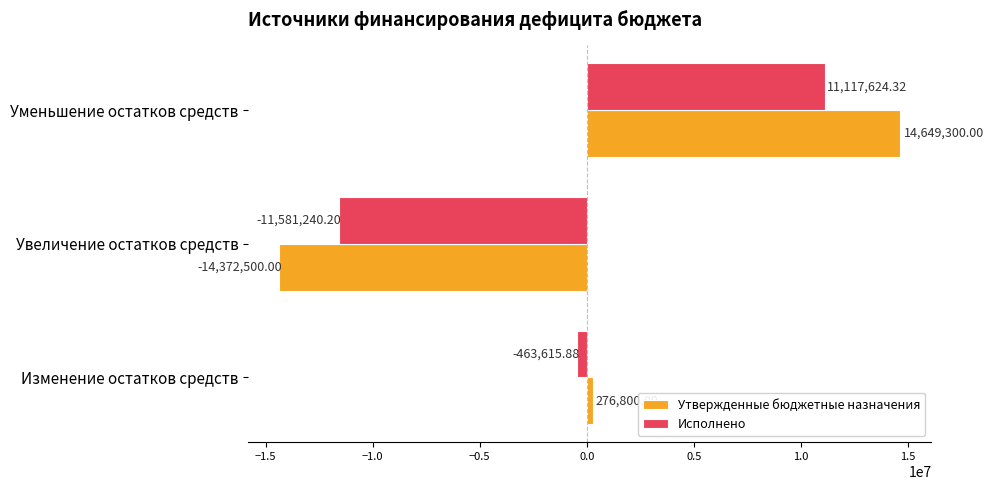

At which category is the sum across all series the highest?

Уменьшение остатков средств